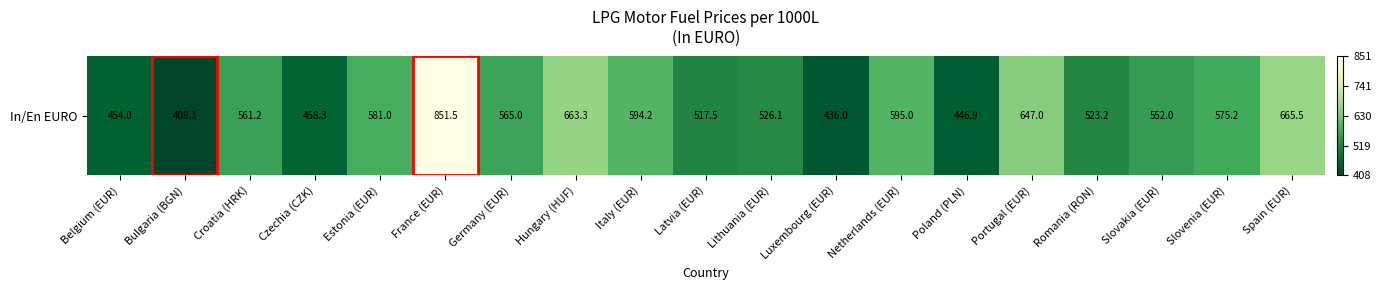

List the labels in order of value, largest first.

France (EUR), Spain (EUR), Hungary (HUF), Portugal (EUR), Netherlands (EUR), Italy (EUR), Estonia (EUR), Slovenia (EUR), Germany (EUR), Croatia (HRK), Slovakia (EUR), Lithuania (EUR), Romania (RON), Latvia (EUR), Czechia (CZK), Belgium (EUR), Poland (PLN), Luxembourg (EUR), Bulgaria (BGN)